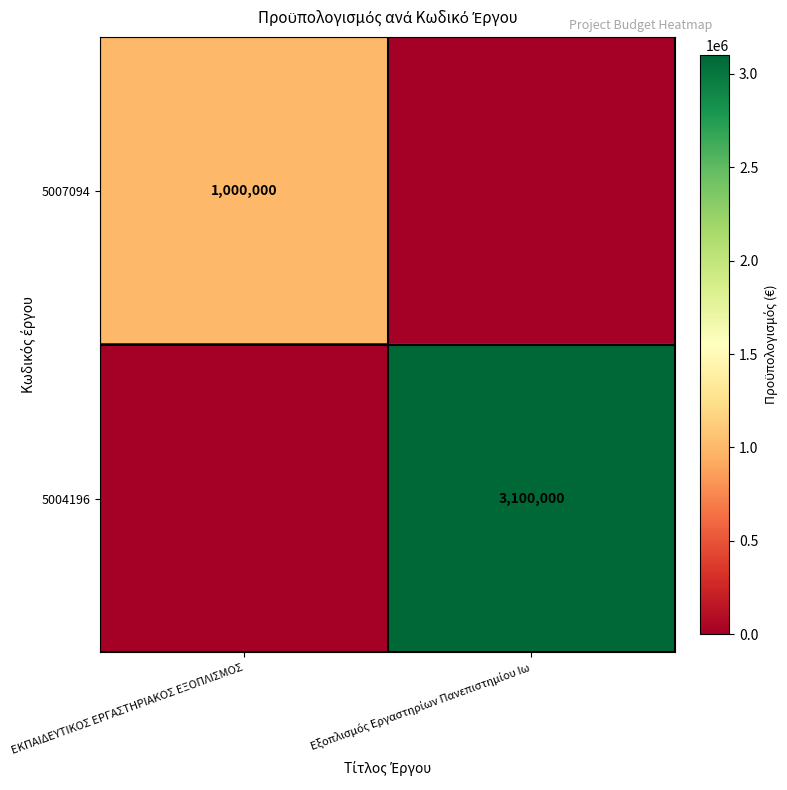

The 5007094 series shows 1650102 at ΕΚΠΑΙΔΕΥΤΙΚΟΣ ΕΡΓΑΣΤΗΡΙΑΚΟΣ ΕΞΟΠΛΙΣΜΟΣ. True or false?

False